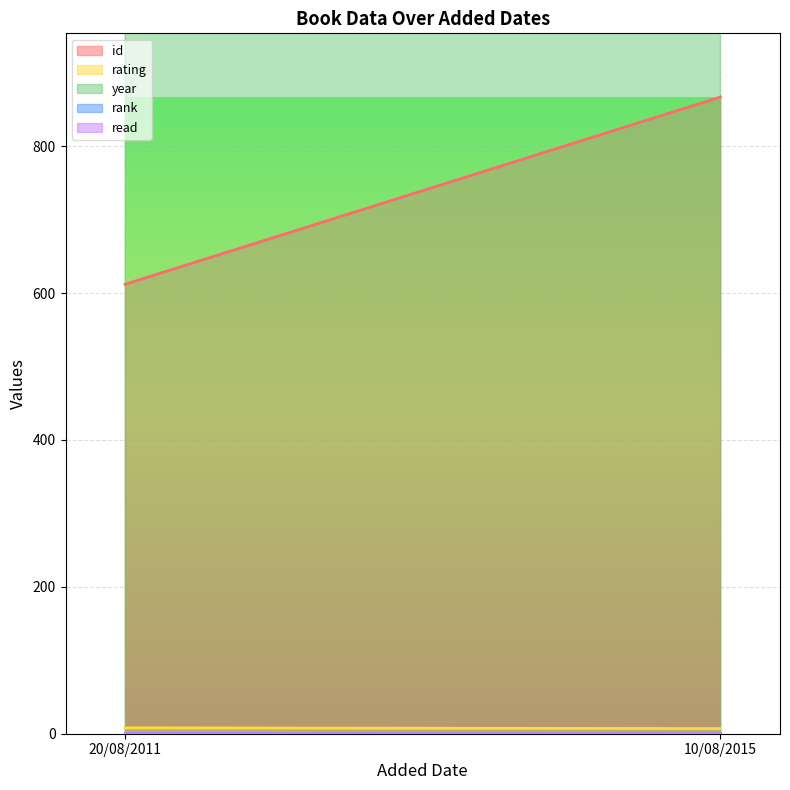

What is the average value of the read series?

1